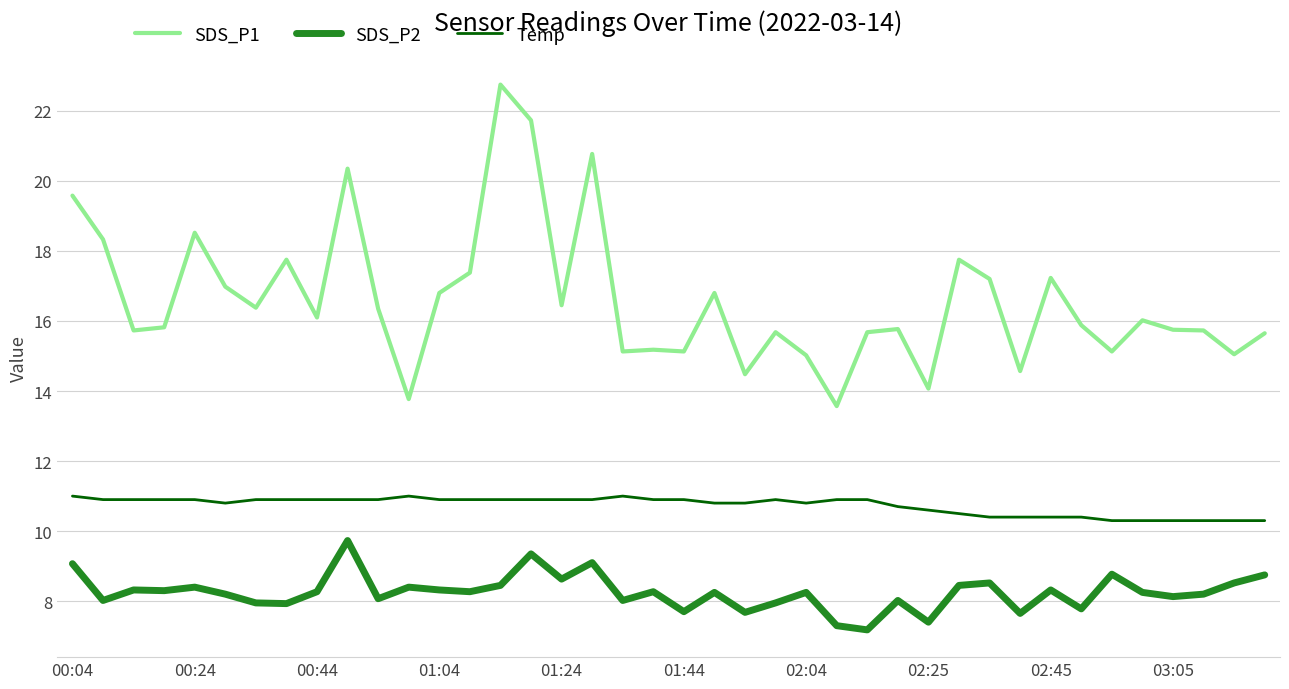

In SDS_P2, how many points are higher than both neighbors (excluding endpoints)?

13